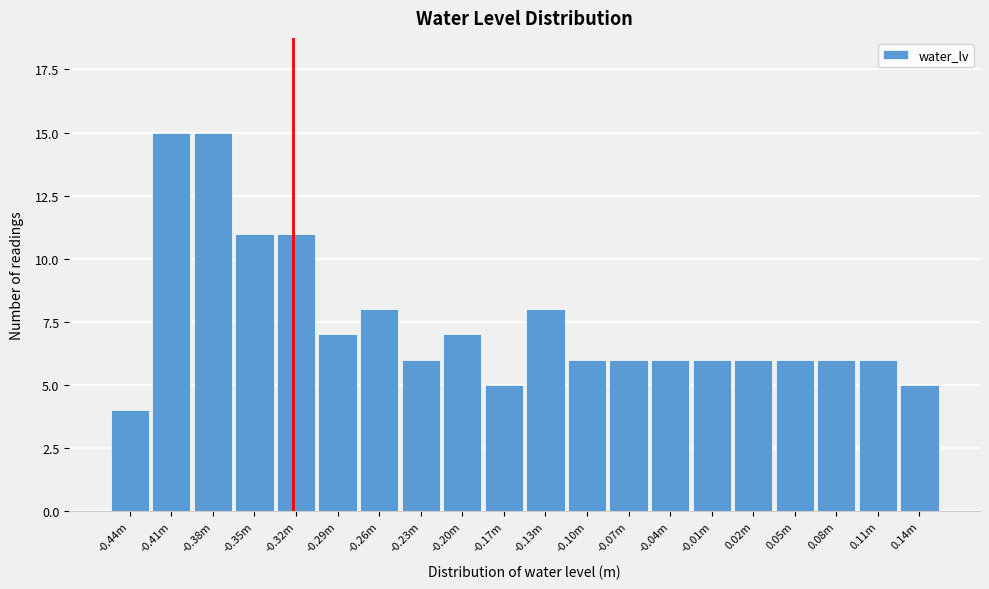

Reading left to right, transcribe all the data shown in this chart.

4	15	15	11	11	7	8	6	7	5	8	6	6	6	6	6	6	6	6	5